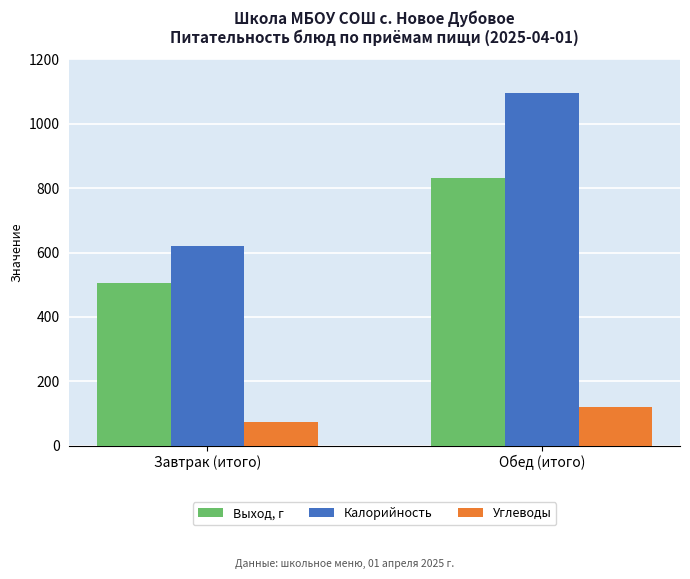

What is the average value of the Выход, г series?

668